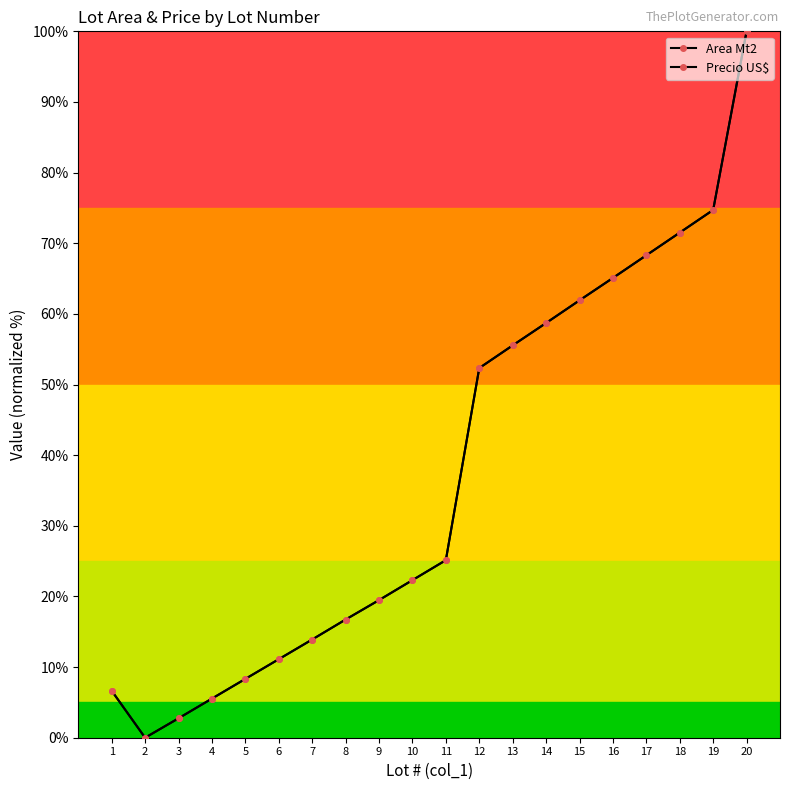

Does the chart have visible grid lines?

No